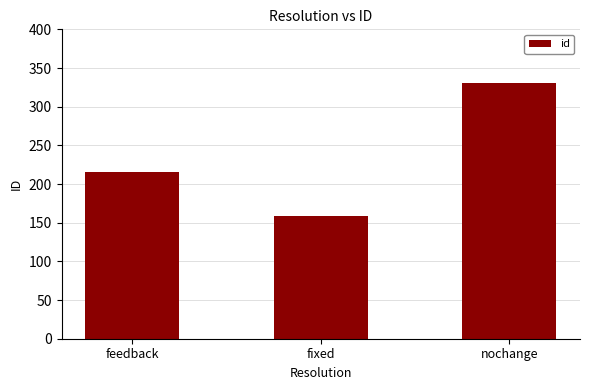

What is the sum of all values?

705